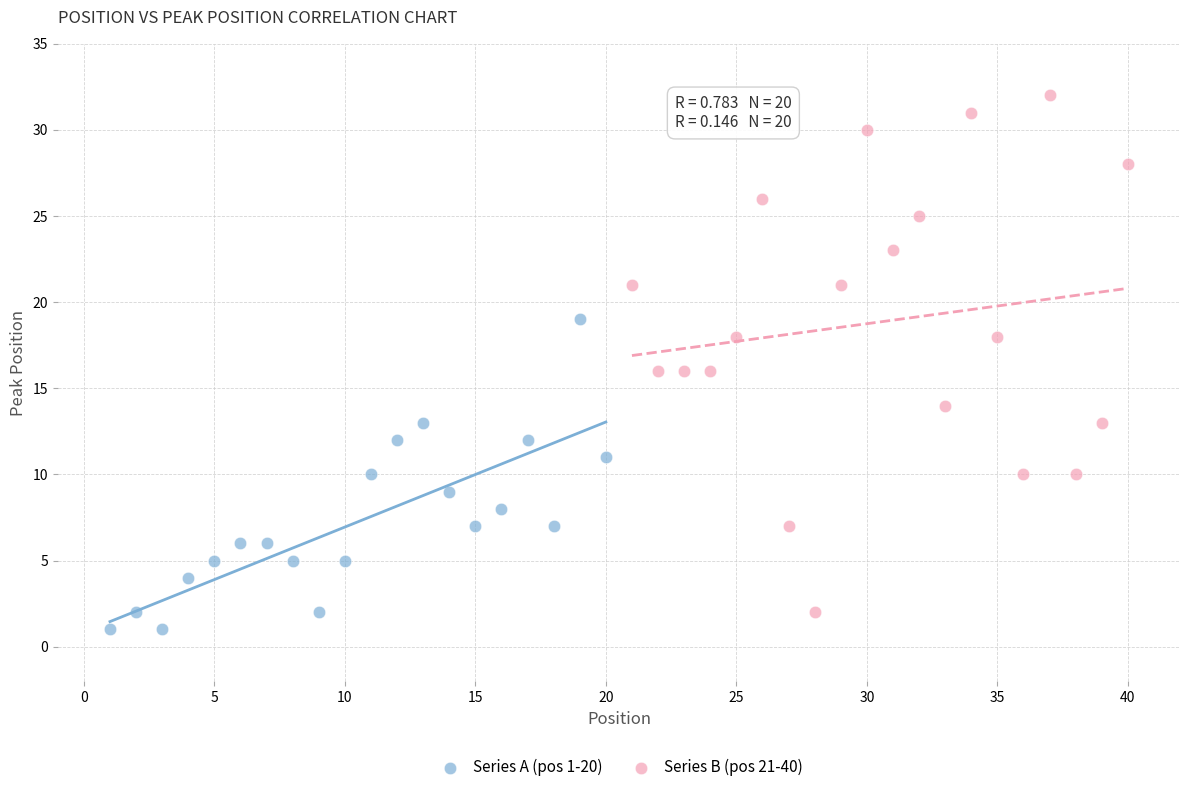

What are all the series names shown in the legend?

Series A (pos 1-20), Series B (pos 21-40)